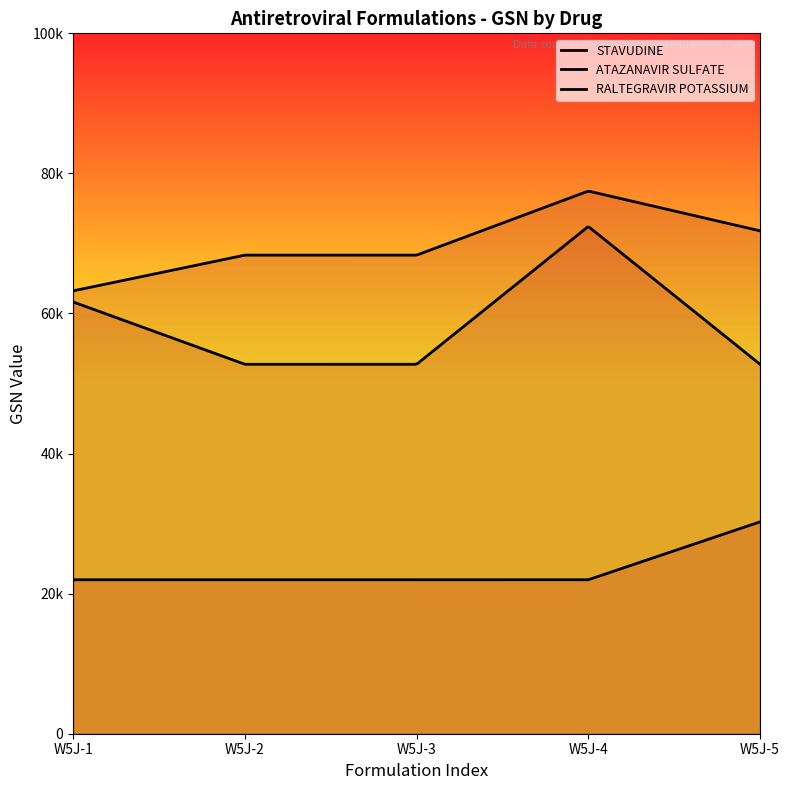

True or false: ATAZANAVIR SULFATE and STAVUDINE intersect in this chart.

False